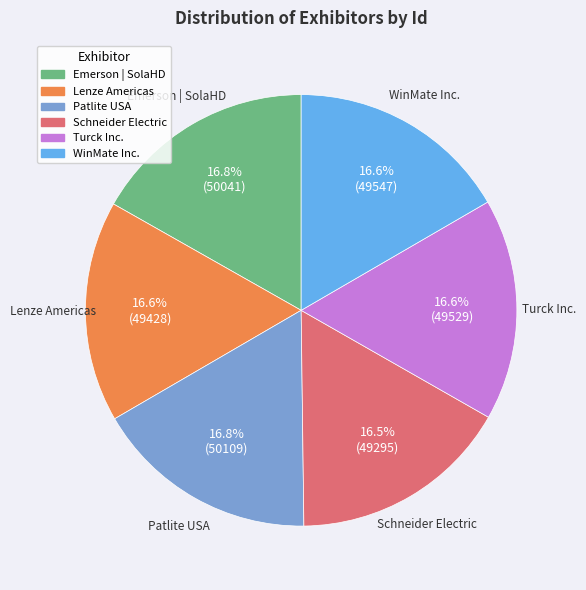

What is the total percentage of Patlite USA and WinMate Inc.?

33.4%